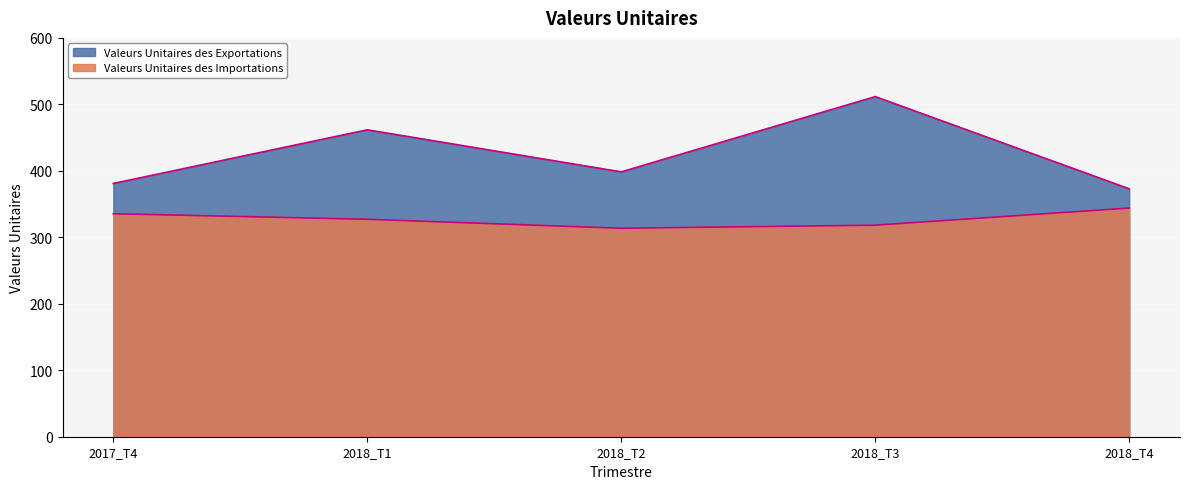

Between 2018_T2 and 2018_T3, which series saw the biggest shift?

Valeurs Unitaires des Exportations